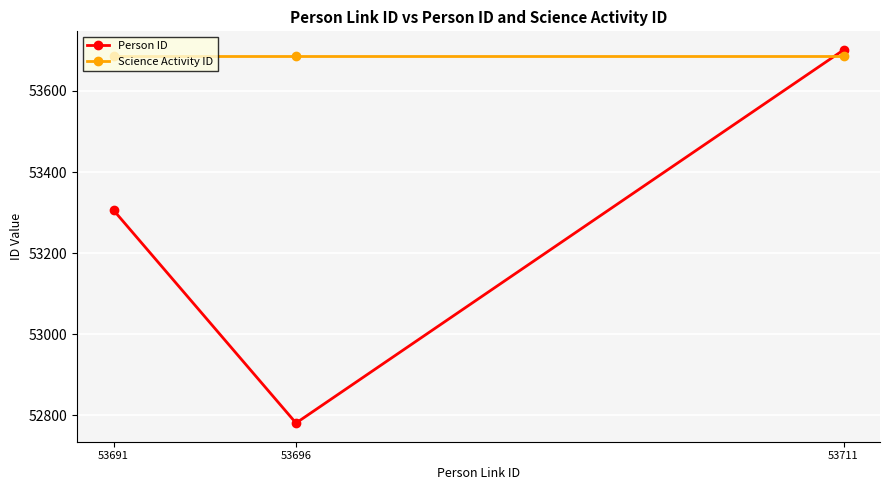

Reading right to left, extract all data points from this chart.

Person ID: 53701	52781	53306
Science Activity ID: 53686	53686	53686